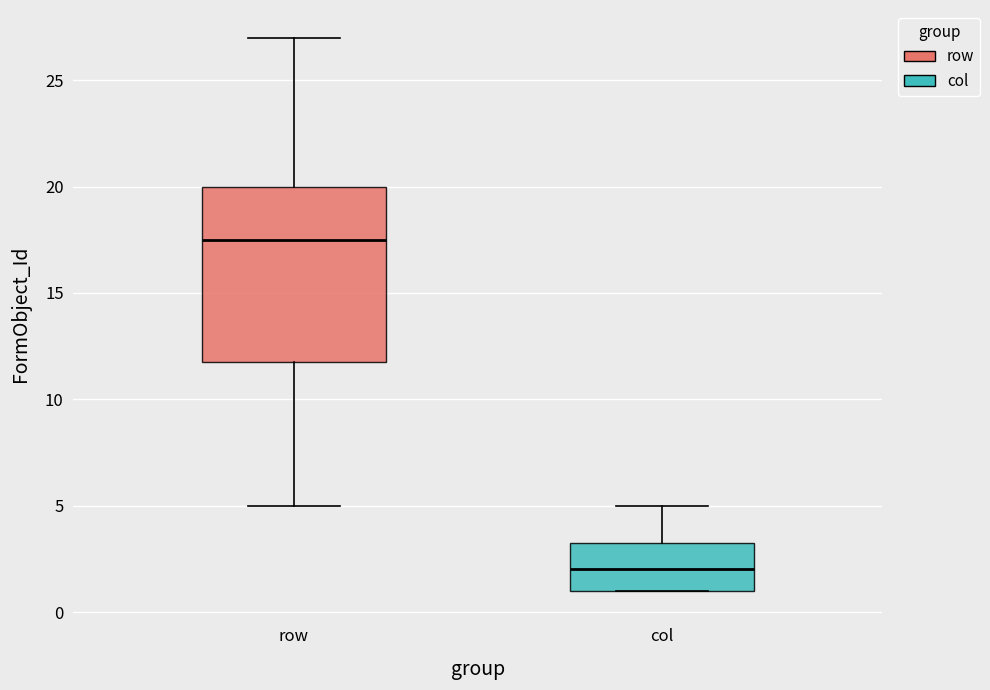

Reading left to right, transcribe this box plot: for each box, give where its median line is, the range the box spans, and where its two whiskers end, as read against the y-axis. The values are not printed on the chart, so give them approximately, as read against the axis.

row: median 17.5, box 12.0 to 20.0, whiskers 5.0 to 27.0
col: median 2.0, box 1.0 to 3.5, whiskers 1.0 to 5.0